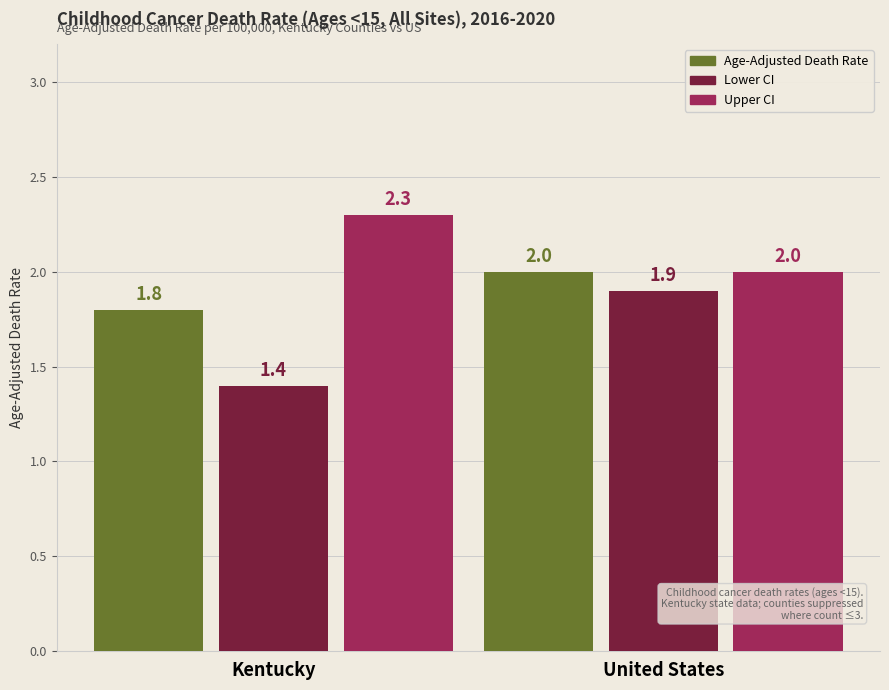

What are all the series names shown in the legend?

Age-Adjusted Death Rate, Lower CI, Upper CI